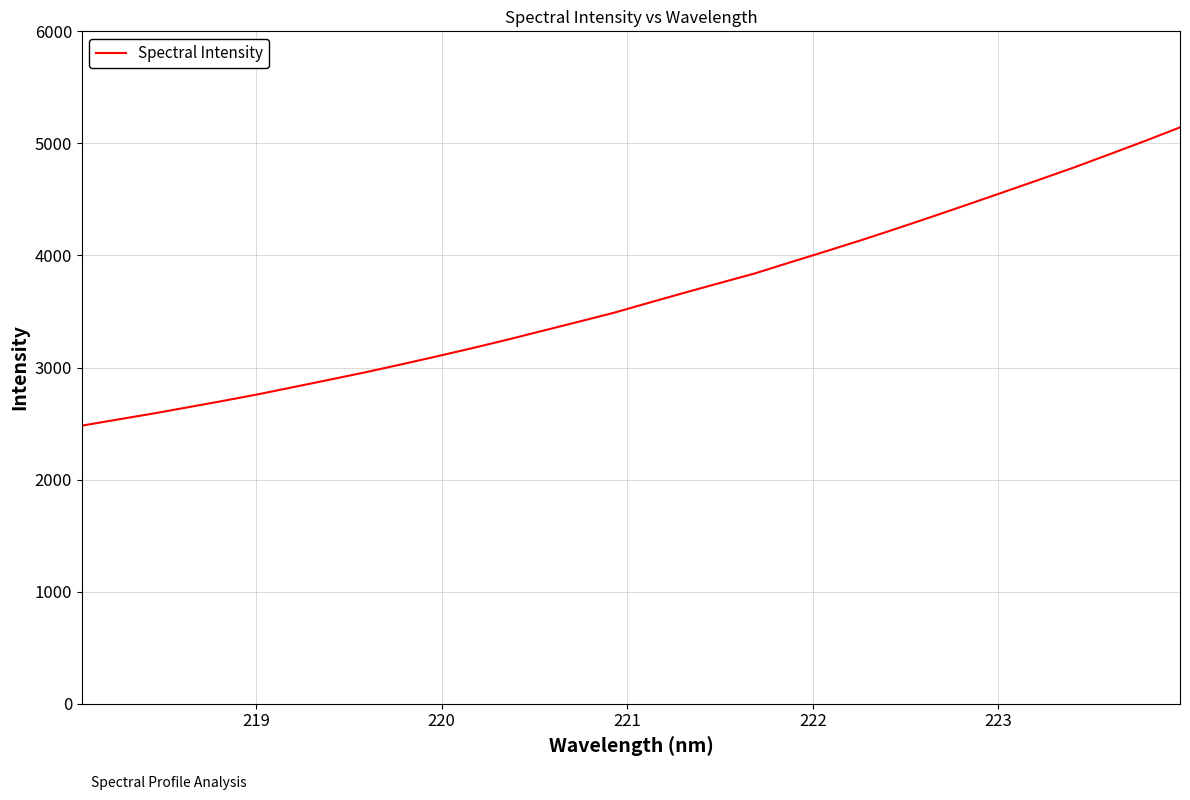

What is the greatest value displayed?

5142.9